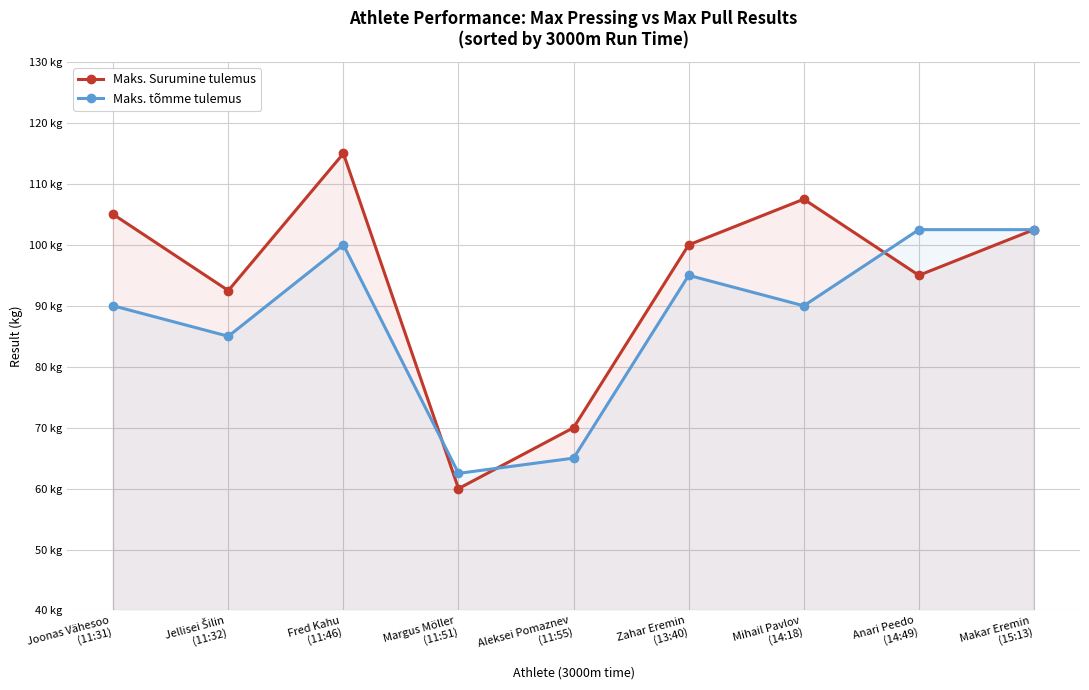

Reading left to right, transcribe all the data shown in this chart.

Maks. Surumine tulemus: Joonas Vähesoo
(11:31)=105.0	Jellisei Šilin
(11:32)=92.5	Fred Kahu
(11:46)=115.0	Margus Möller
(11:51)=60.0	Aleksei Pomaznev
(11:55)=70.0	Zahar Eremin
(13:40)=100.0	Mihail Pavlov
(14:18)=107.5	Anari Peedo
(14:49)=95.0	Makar Eremin
(15:13)=102.5
Maks. tõmme tulemus: Joonas Vähesoo
(11:31)=90.0	Jellisei Šilin
(11:32)=85.0	Fred Kahu
(11:46)=100.0	Margus Möller
(11:51)=62.5	Aleksei Pomaznev
(11:55)=65.0	Zahar Eremin
(13:40)=95.0	Mihail Pavlov
(14:18)=90.0	Anari Peedo
(14:49)=102.5	Makar Eremin
(15:13)=102.5